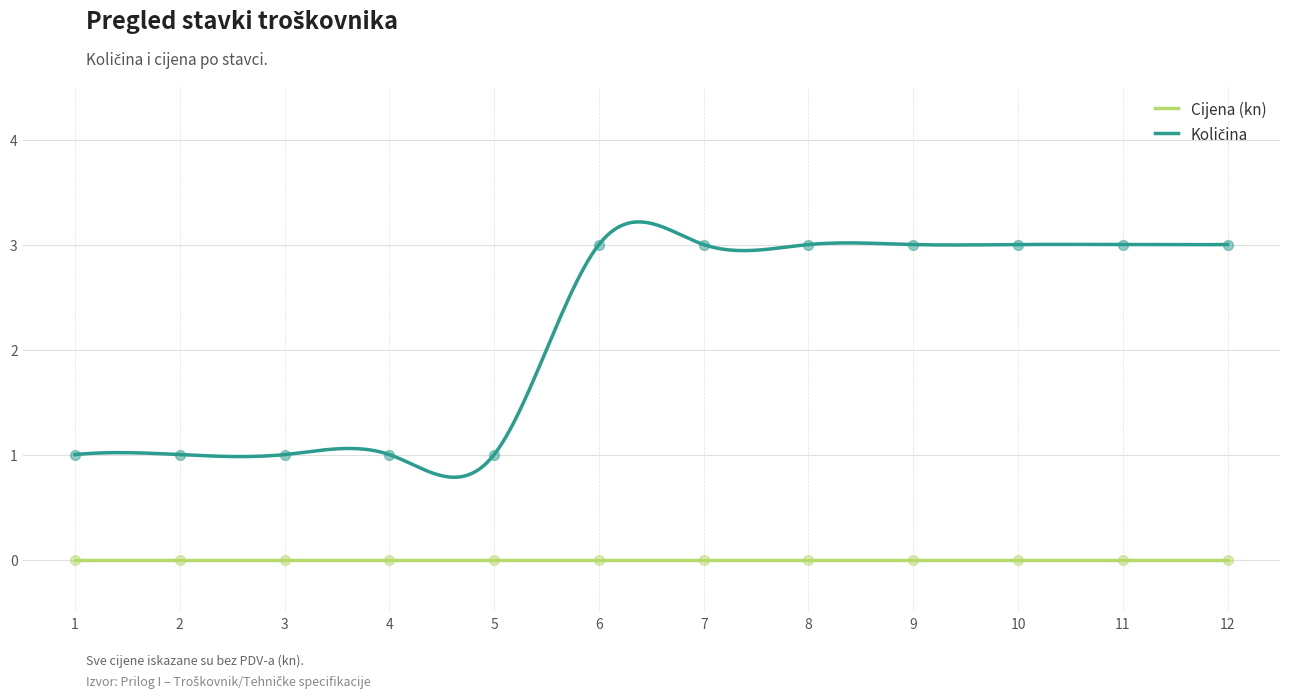

What is the change in value from 1 to 12?

+2